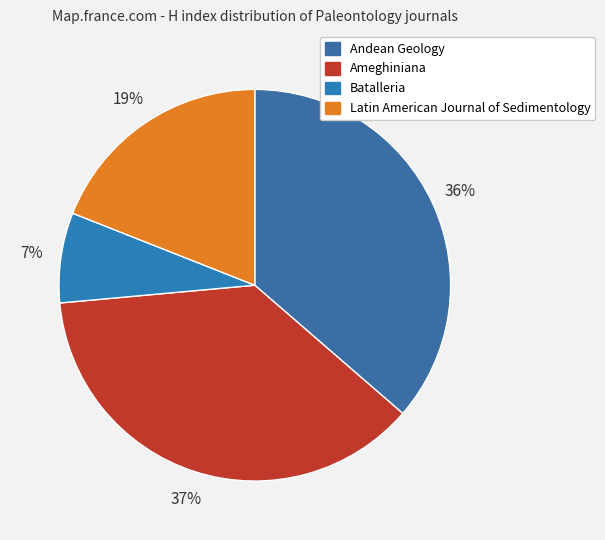

What portion of the pie excludes Andean Geology?

63.6%